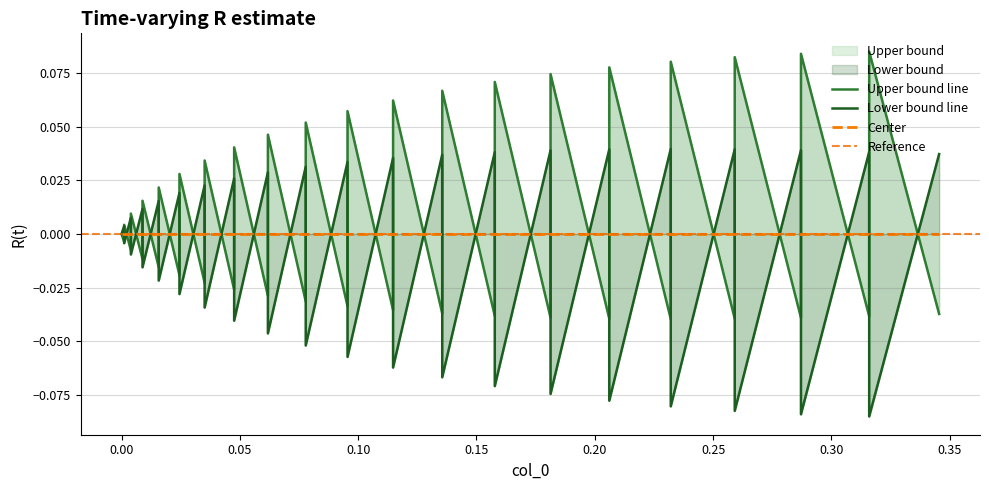

How many positive values does the Lower bound series have?

20